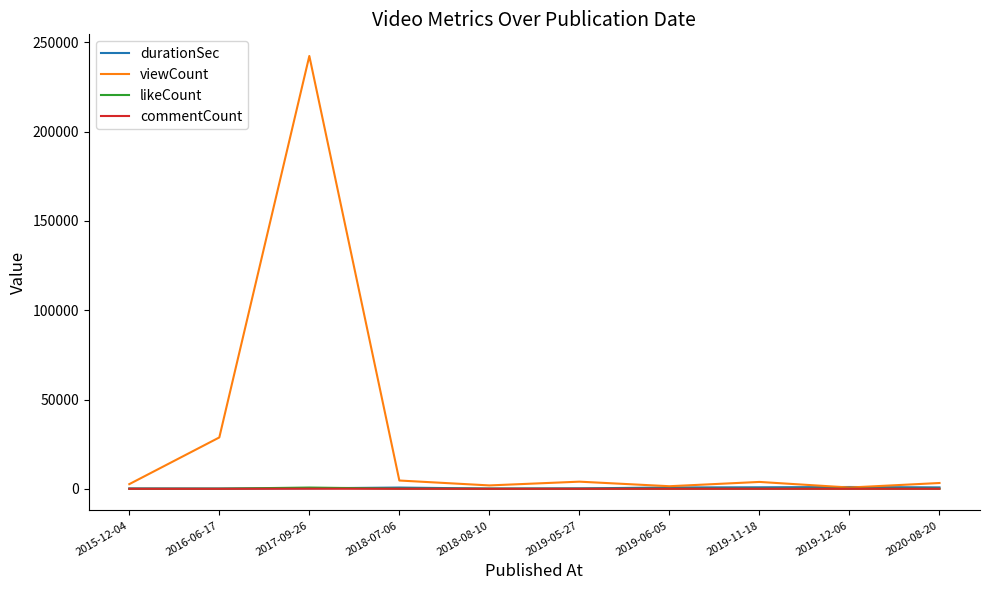

Does the chart display data point markers on the line(s)?

No